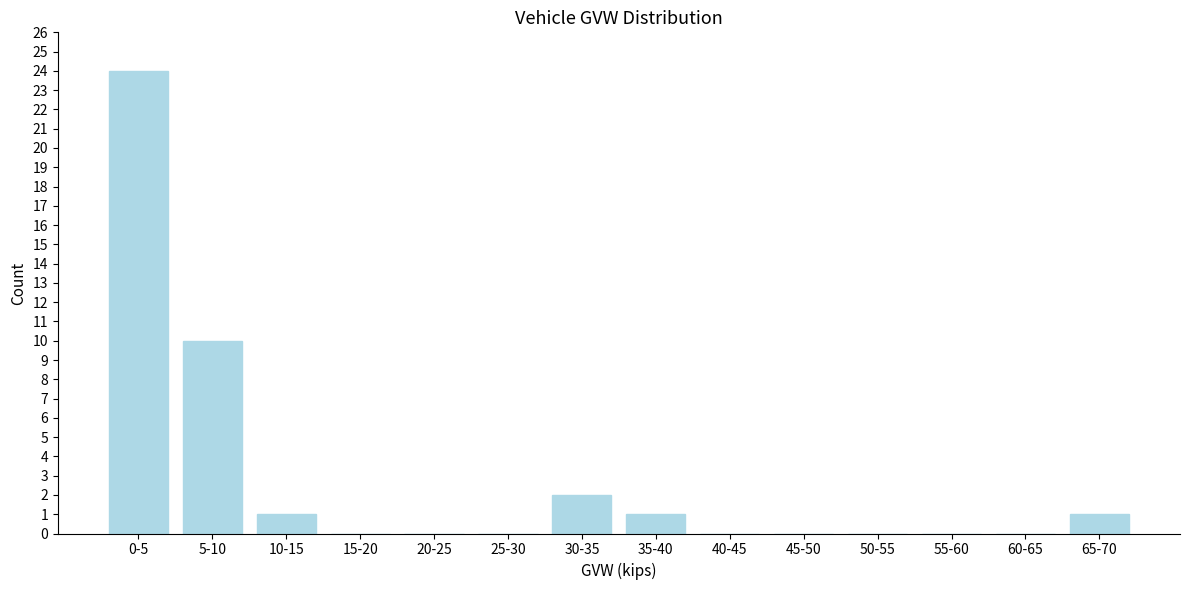

Reading left to right, transcribe all the data shown in this chart.

0-5=24	5-10=10	10-15=1	15-20=0	20-25=0	25-30=0	30-35=2	35-40=1	40-45=0	45-50=0	50-55=0	55-60=0	60-65=0	65-70=1